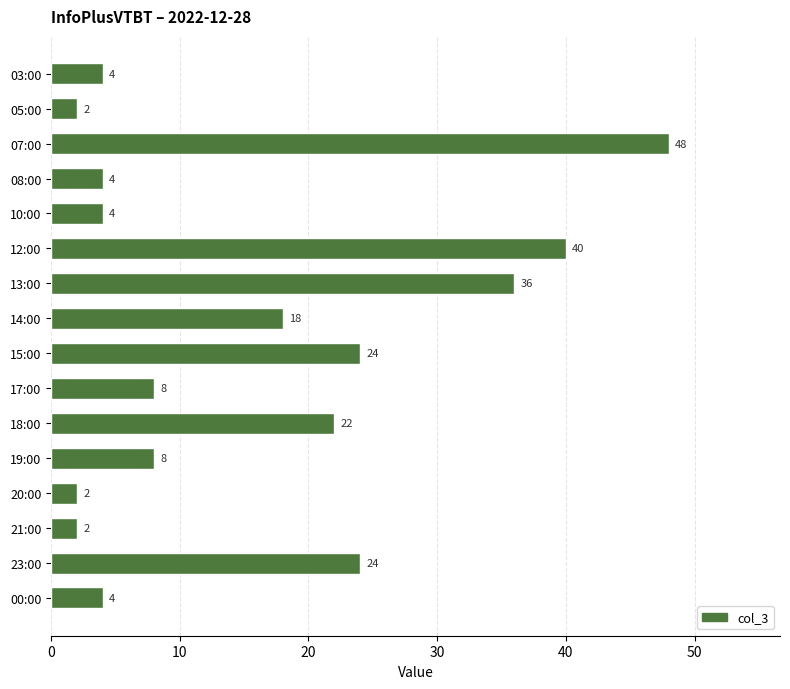

True or false: the data shows 33 at 23:00.

False